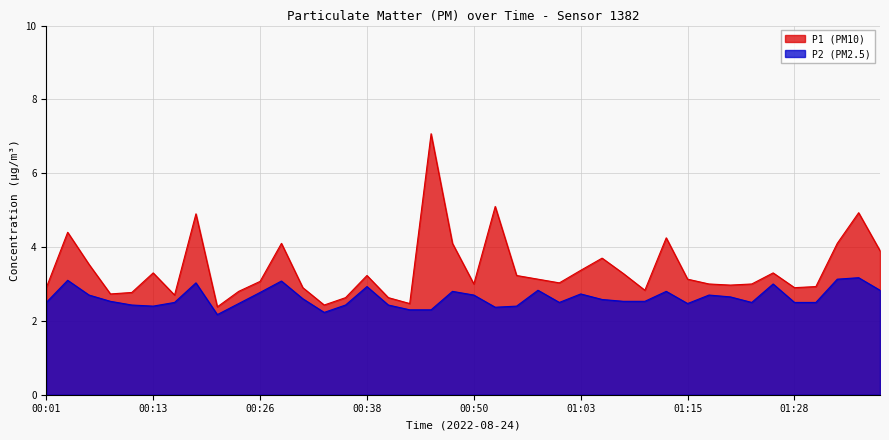

Count the number of data series in this chart.

2